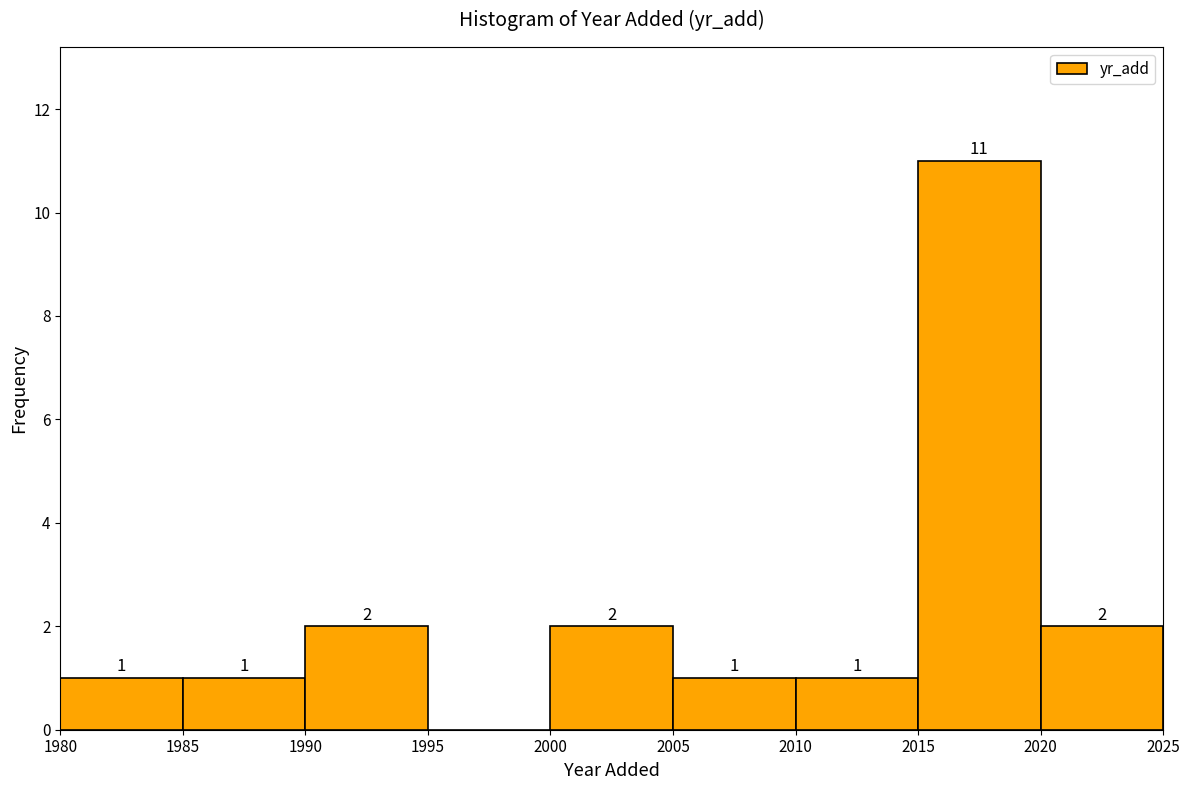

Which range on the x-axis has the tallest bar?

2015 to 2020